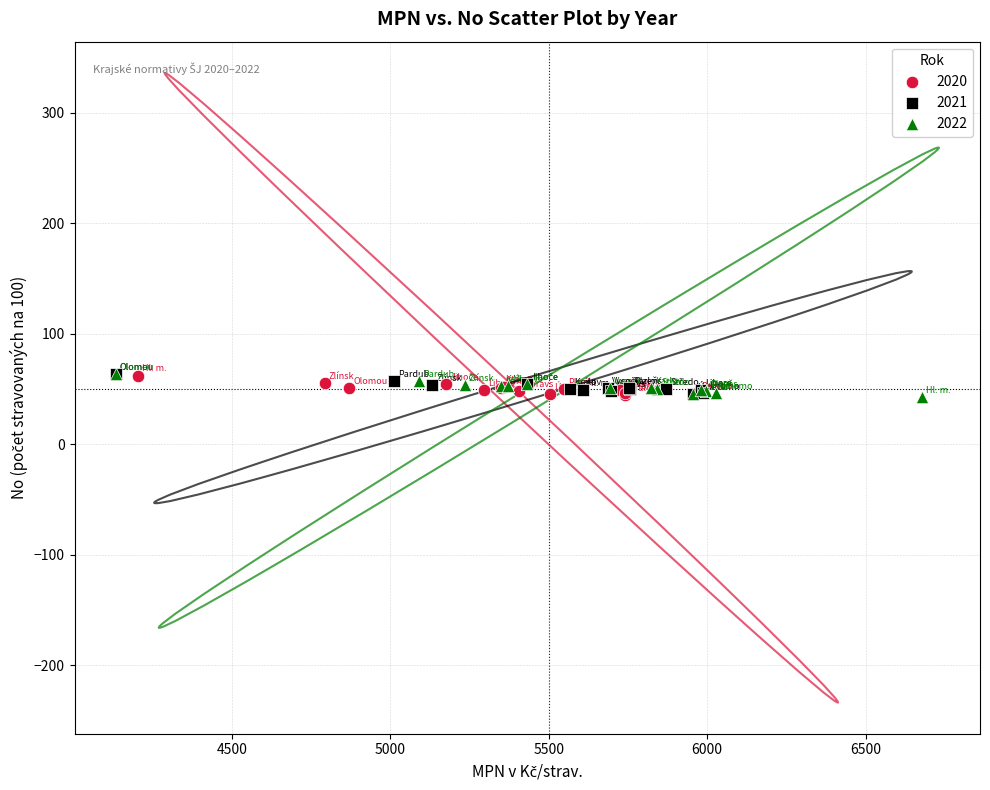

What are all the series names shown in the legend?

2020, 2021, 2022